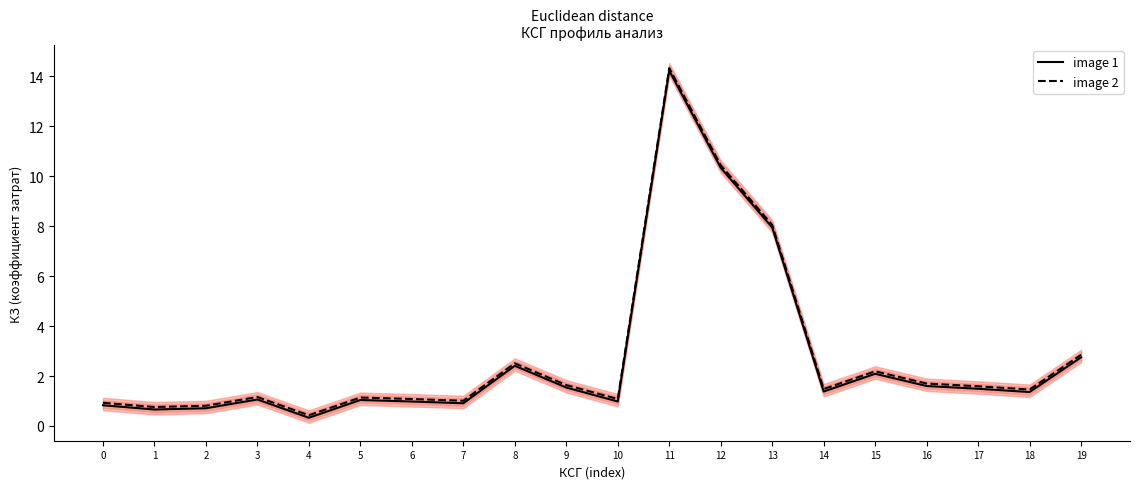

Reading right to left, what are all the values shown in this chart?

image 1: 2.8	1.4	1.5	1.6	2.1	1.4	8.0	10.3	14.2	1.0	1.5	2.4	0.9	1.0	1.0	0.3	1.1	0.7	0.7	0.8
image 2: 2.9	1.5	1.6	1.7	2.2	1.5	8.1	10.4	14.3	1.1	1.6	2.5	1.0	1.1	1.1	0.4	1.2	0.8	0.8	0.9